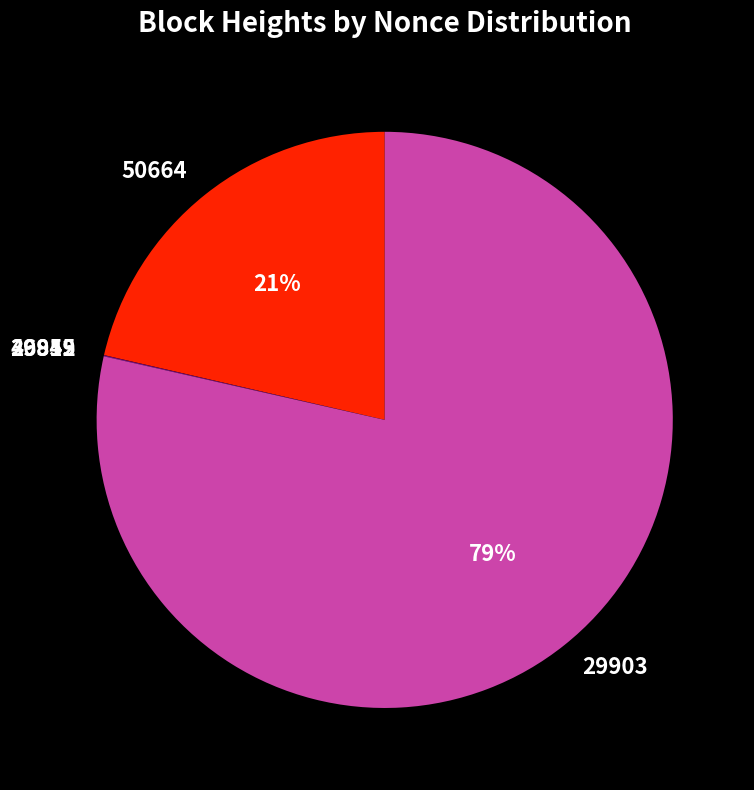

What is the largest slice in the pie chart?

29903